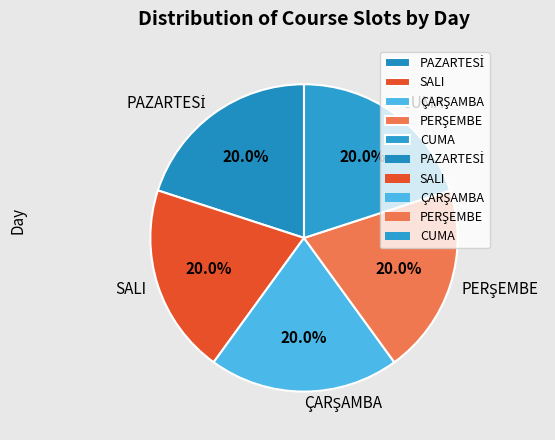

What portion of the pie excludes SALI?

80.0%